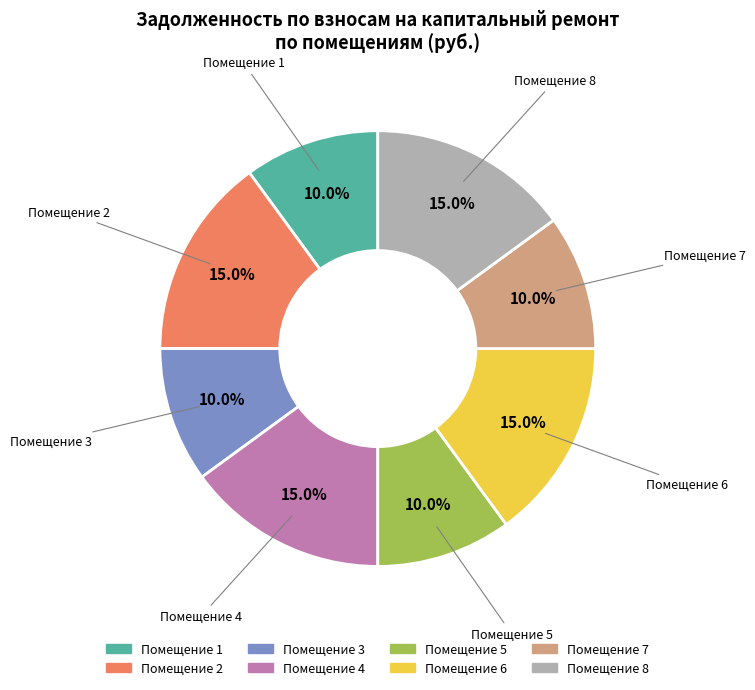

Is there any slice that represents more than half of the pie?

No